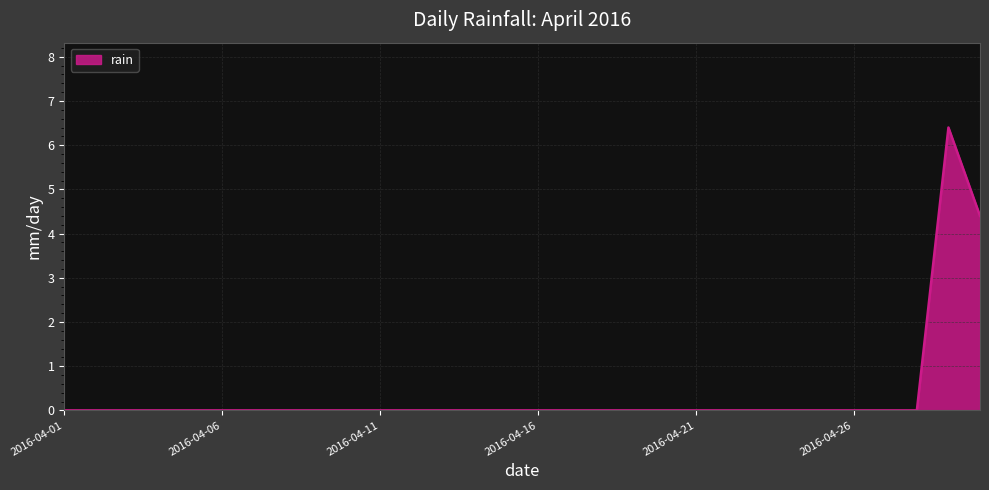

Reading left to right, transcribe all the data shown in this chart.

0.0	0.0	0.0	0.0	0.0	0.0	0.0	0.0	0.0	0.0	0.0	0.0	0.0	0.0	0.0	0.0	0.0	0.0	0.0	0.0	0.0	0.0	0.0	0.0	0.0	0.0	0.0	0.0	6.4	4.4